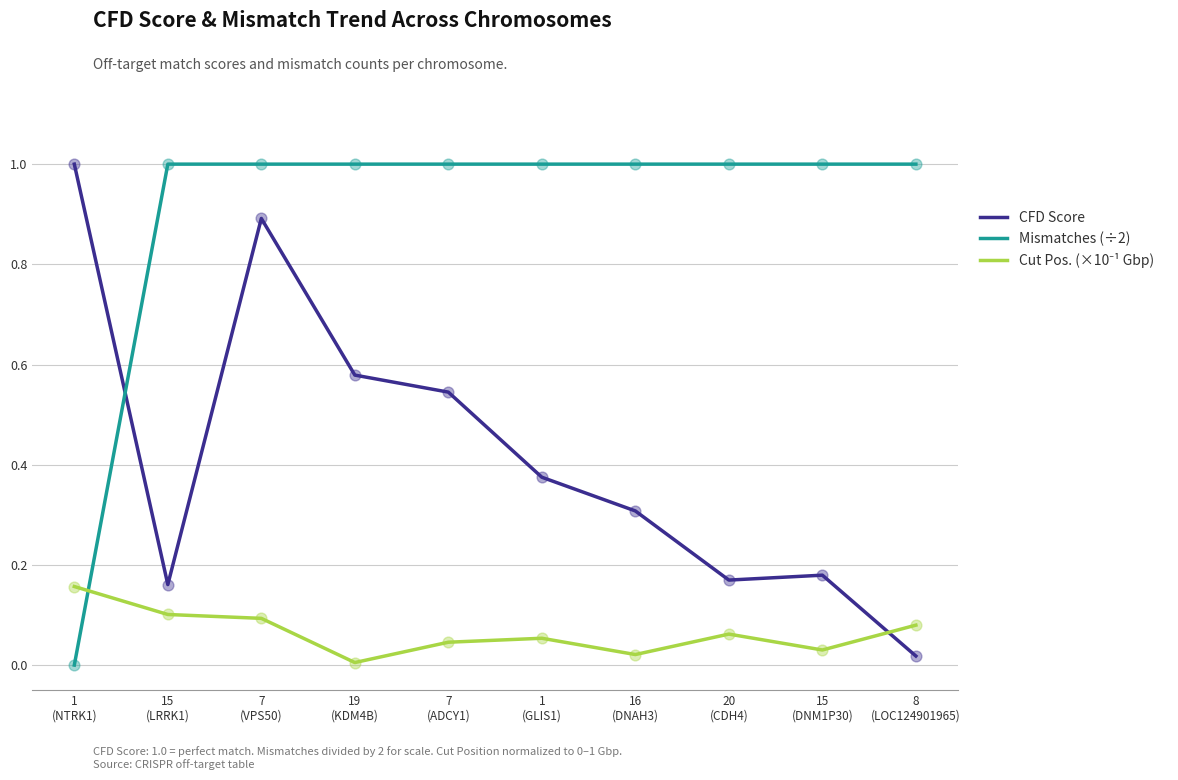

Which series has the largest total across all categories?

Mismatches (÷2)